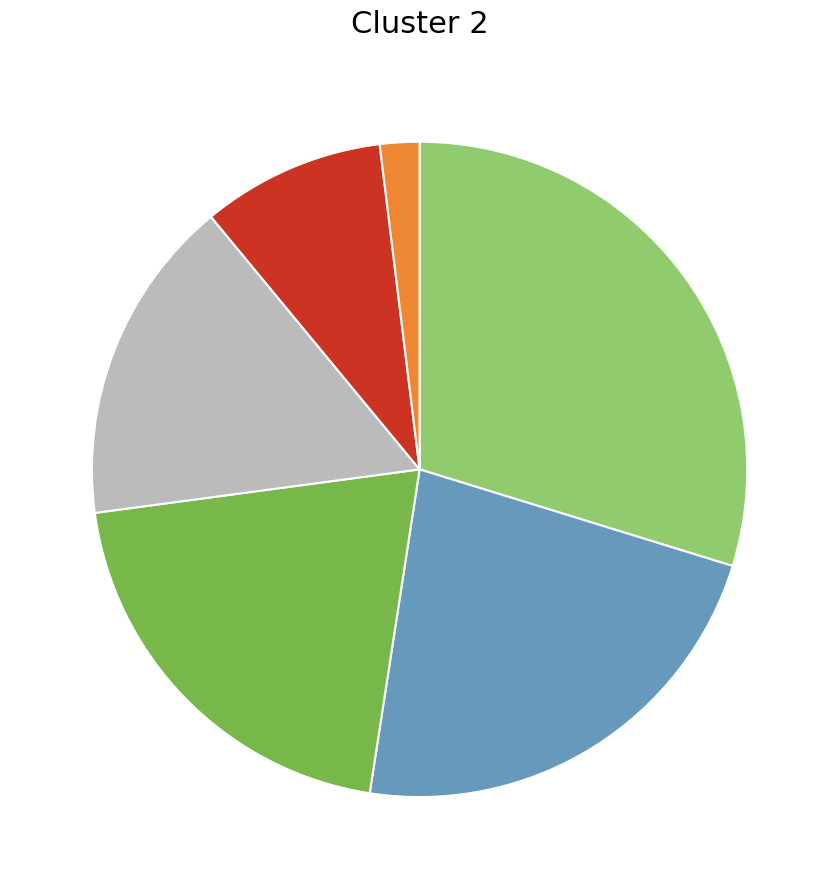

Is there any slice that represents more than half of the pie?

No